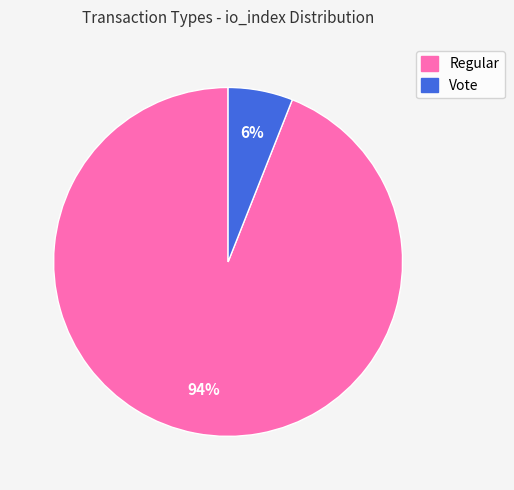

Which has a higher value, Vote or Regular?

Regular